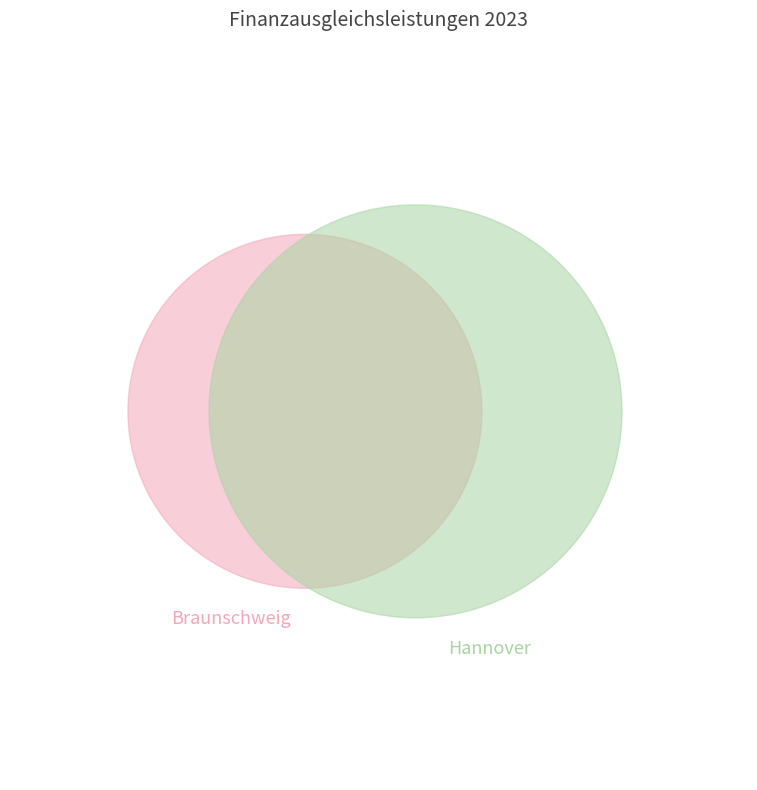

Which slice is the smallest?

Braunschweig